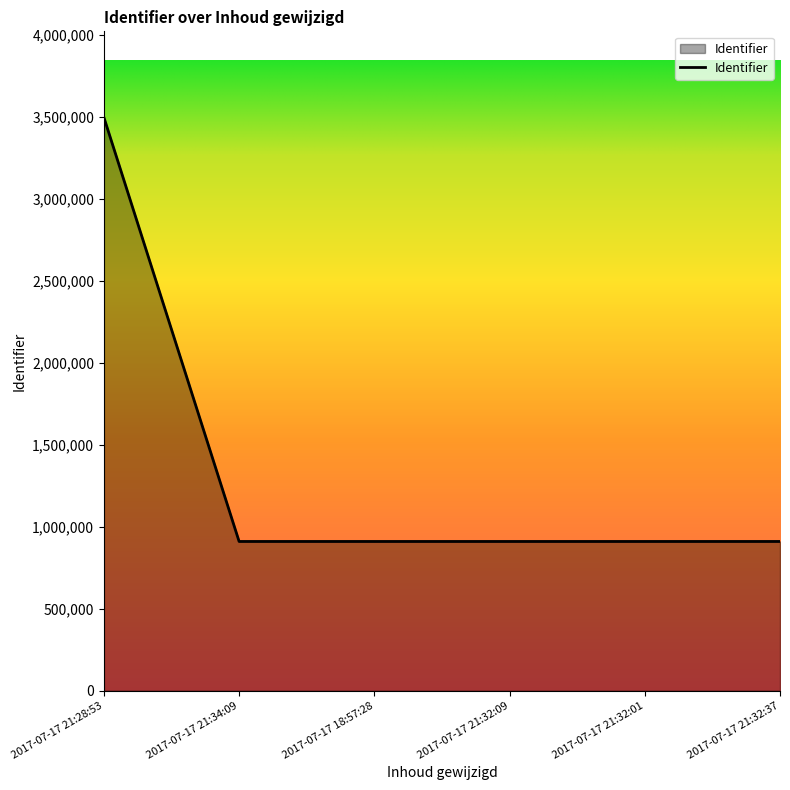

What is the greatest value displayed?

3497929